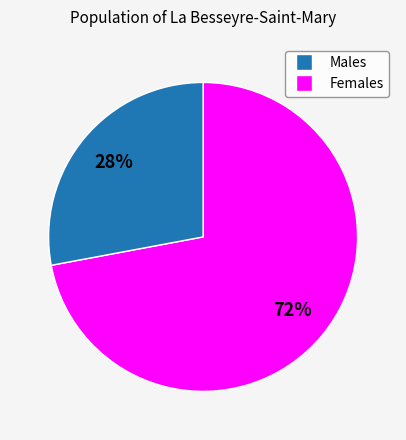

To the nearest percent, what is the average slice percentage?

50%